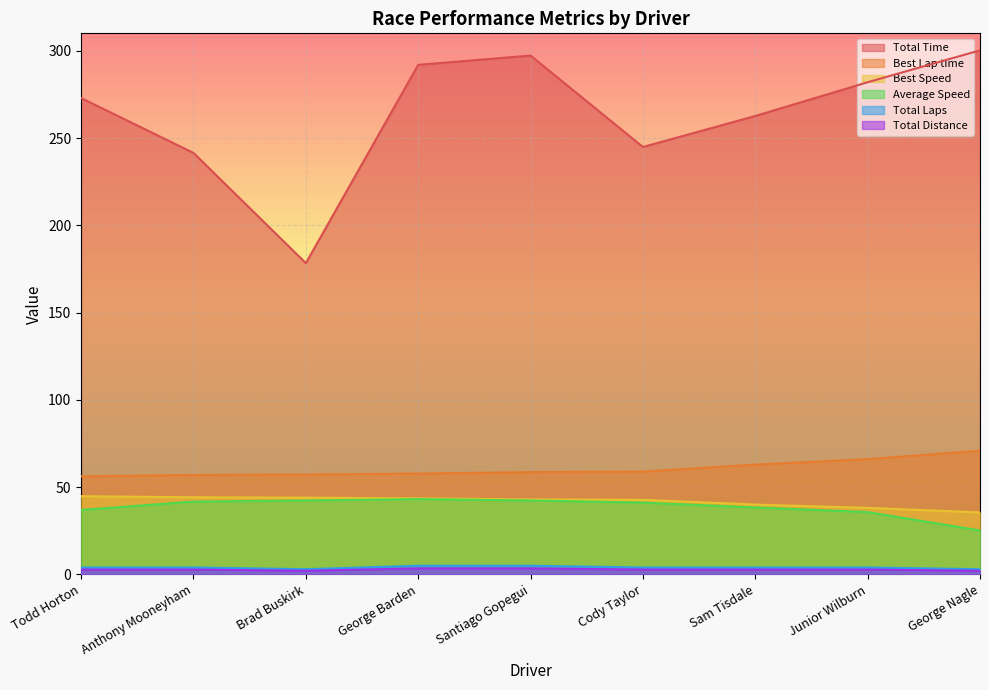

Is it true that Total Time equals 297.2 at Santiago Gopegui?

True